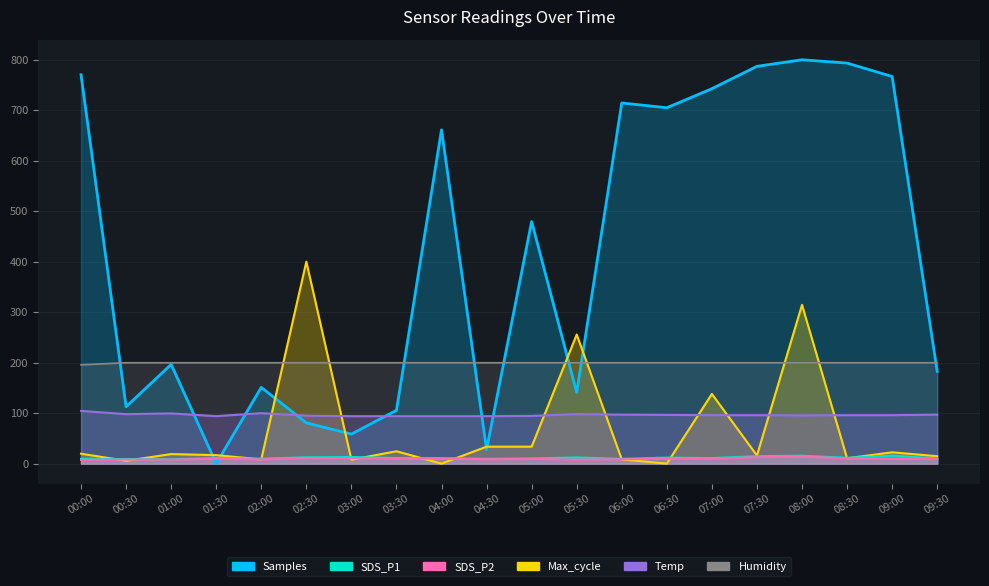

True or false: Temp and SDS_P1 cross at least once.

False